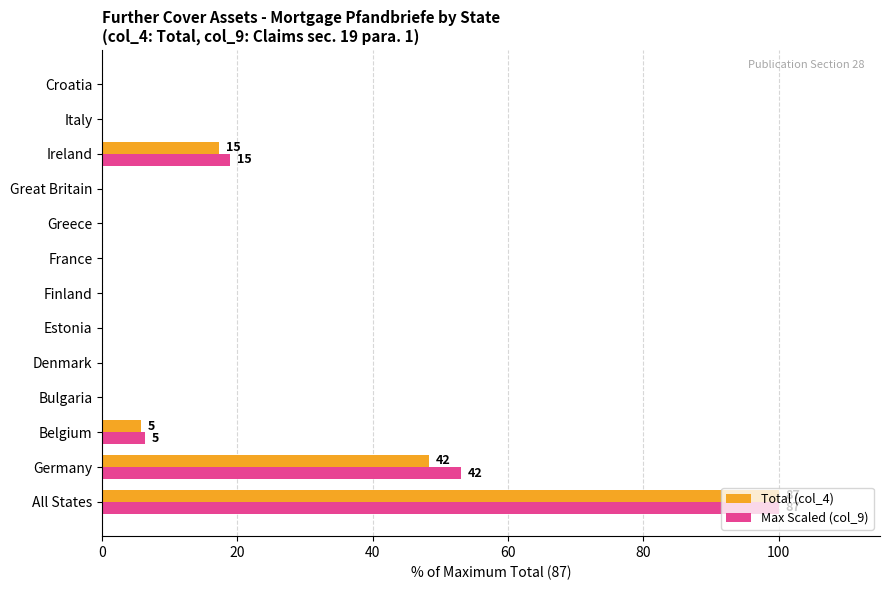

Which label corresponds to the largest value in the chart?

All States